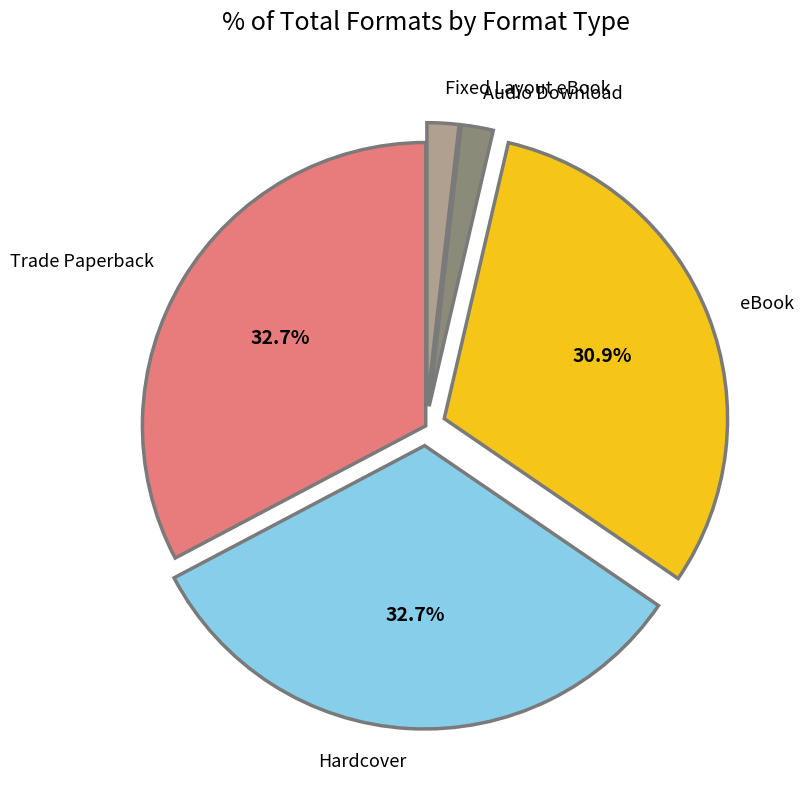

To the nearest percent, what is the difference between the largest and smallest slice percentages?

31%